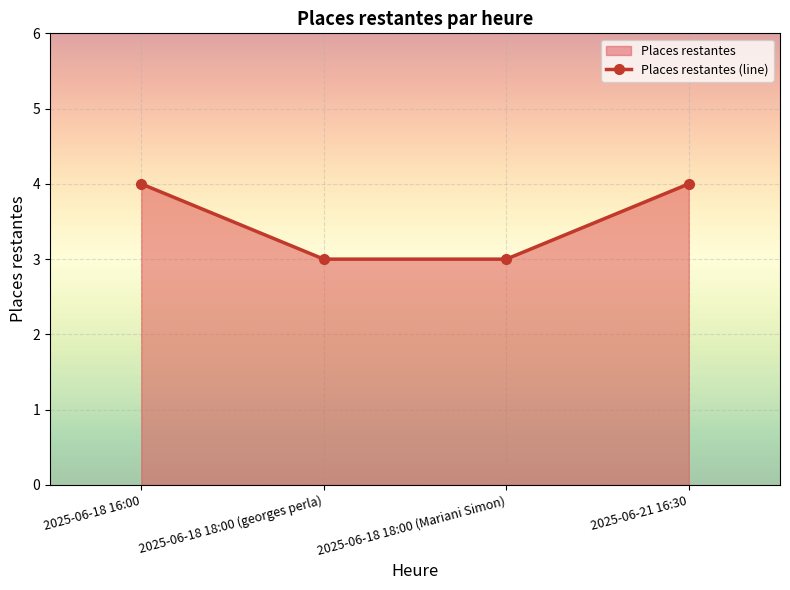

What is the smallest value displayed?

3